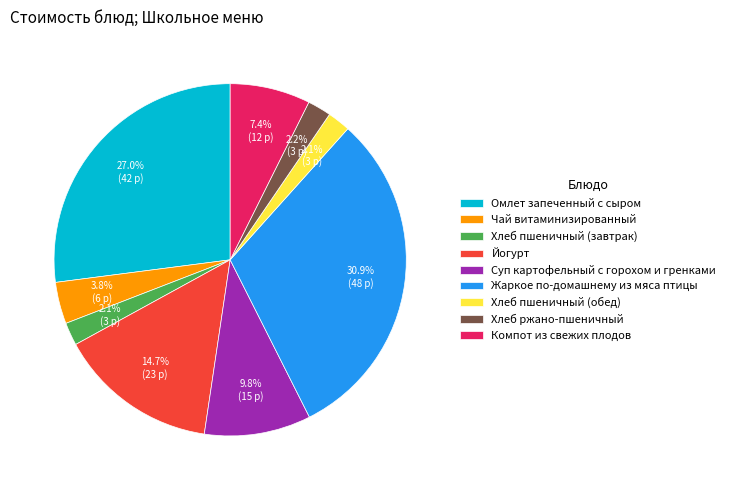

To the nearest percent, what portion does Хлеб пшеничный (завтрак) represent?

2%